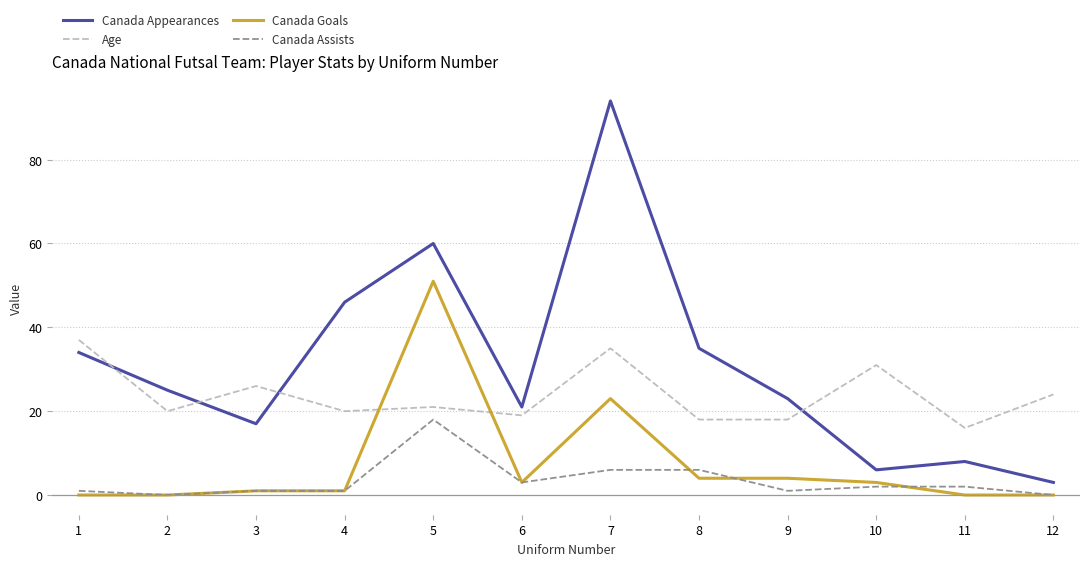

What is the maximum value shown in the chart?

94